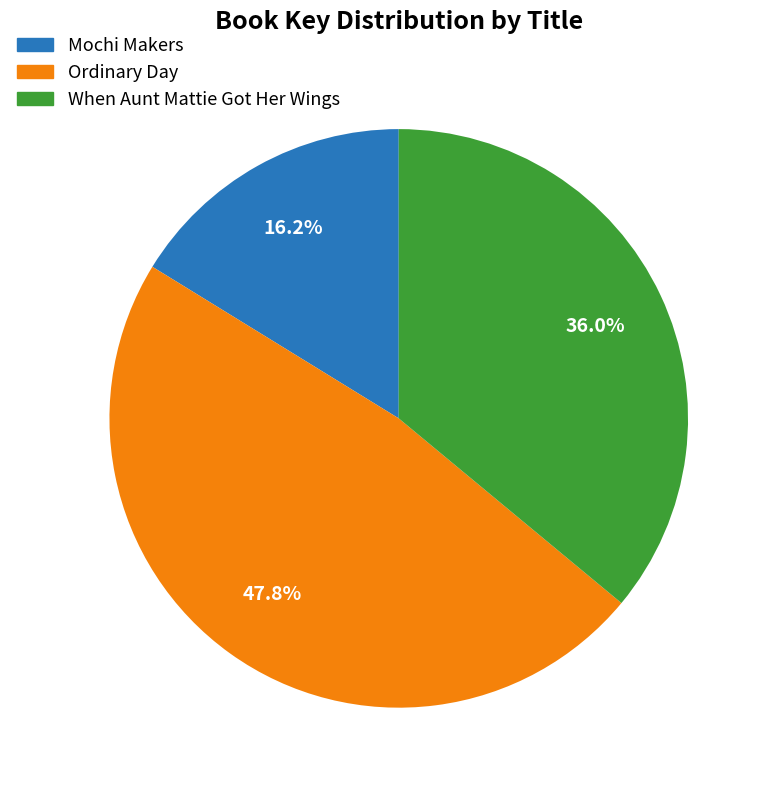

Which has a higher value, When Aunt Mattie Got Her Wings or Ordinary Day?

Ordinary Day